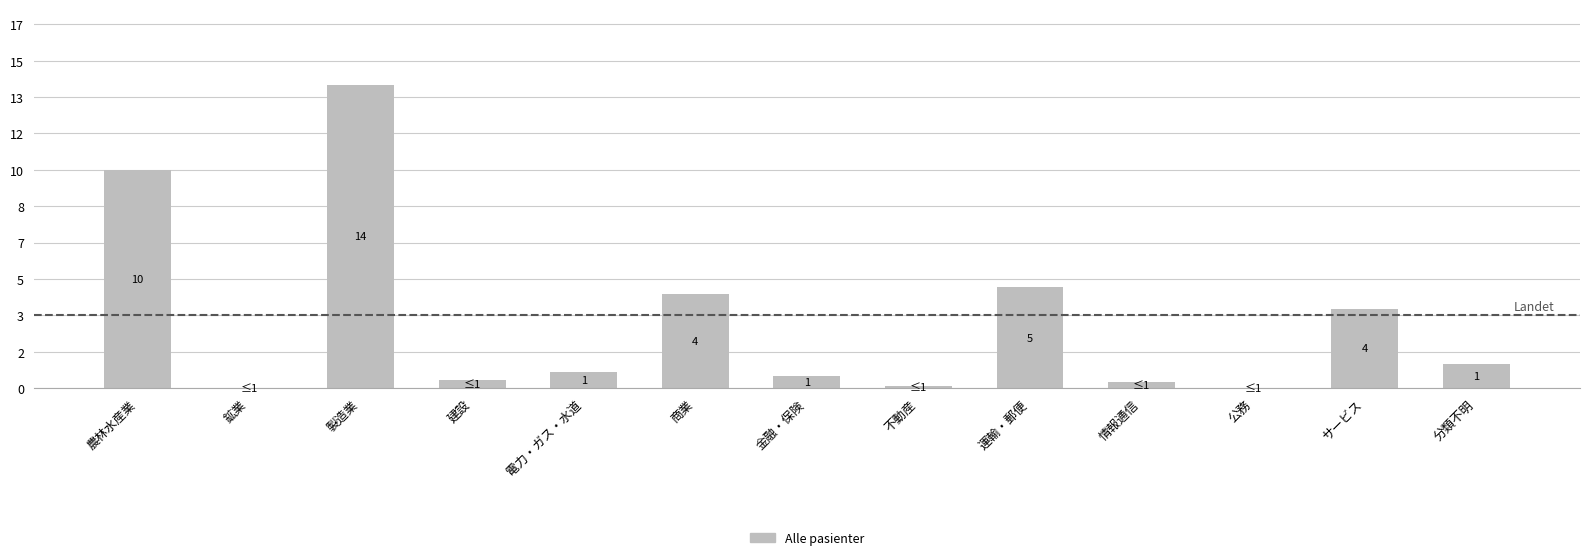

Does the chart contain any negative values?

No